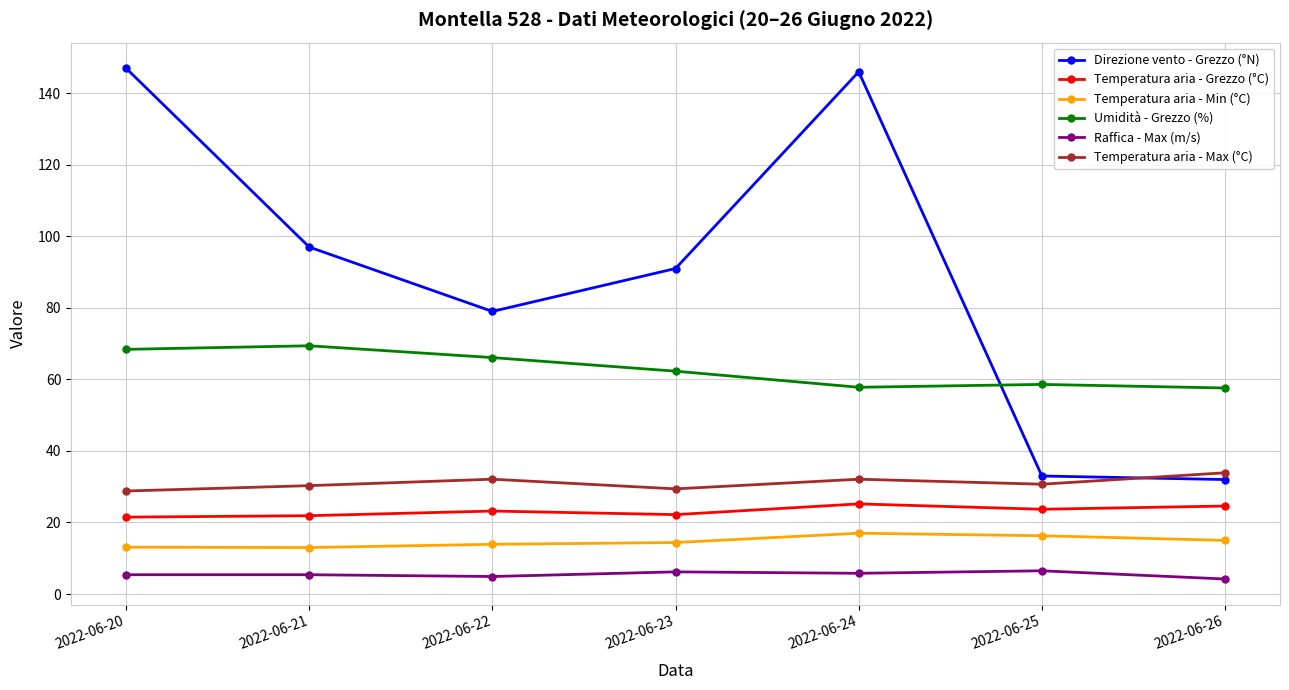

What is the spread (max minus min) of values at 2022-06-24?

140.2